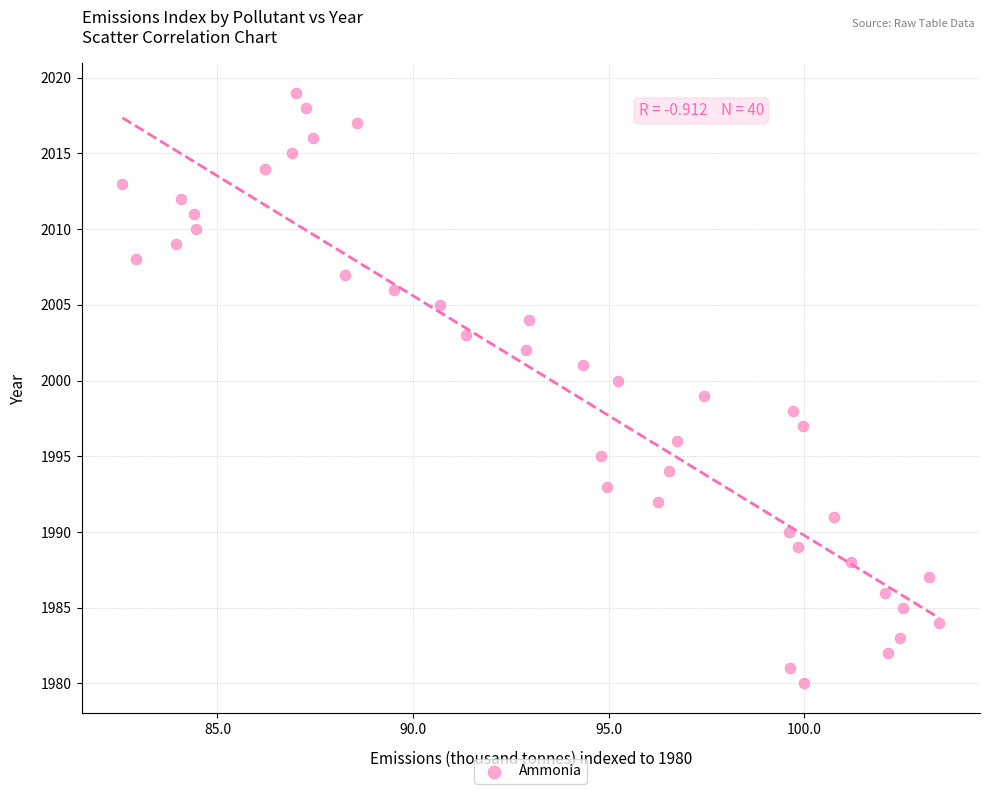

What is the range of Y values (max minus min)?

39